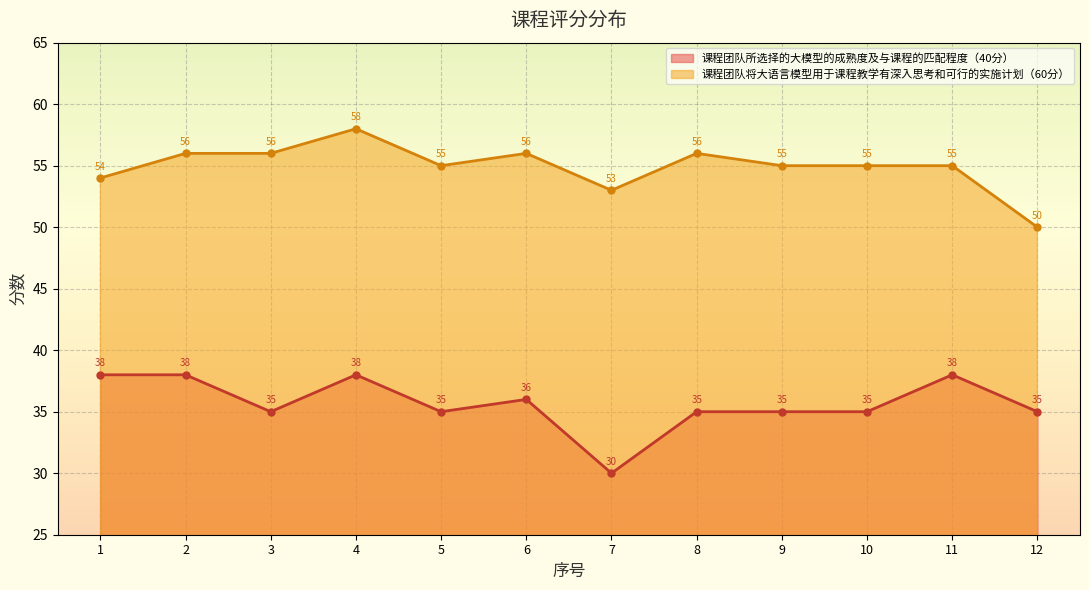

True or false: 课程团队将大语言模型用于课程教学有深入思考和可行的实施计划（60分） has a value of 73 at 11.

False